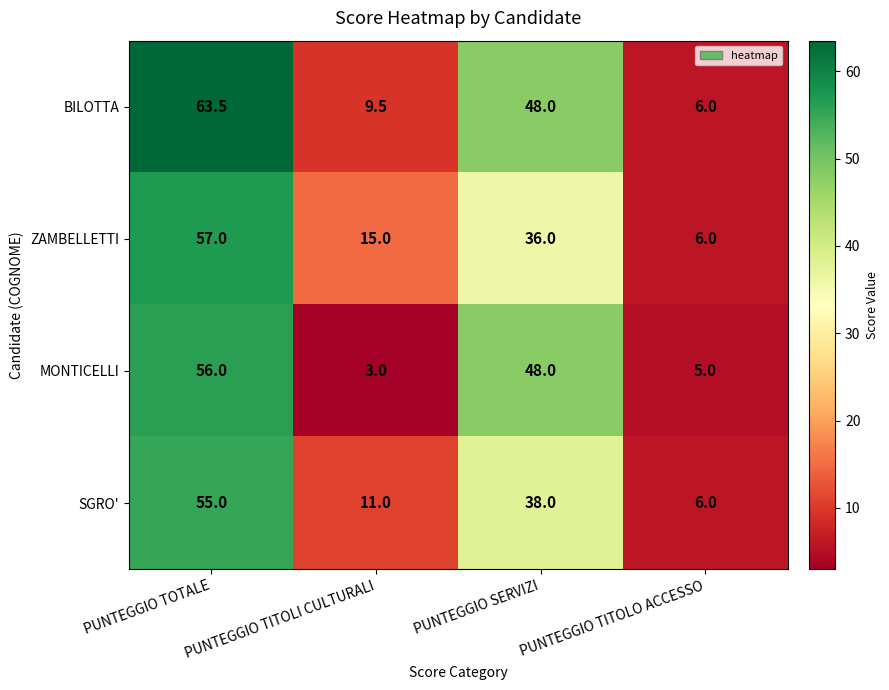

What is the difference between the highest and lowest values at PUNTEGGIO SERVIZI?

12.0